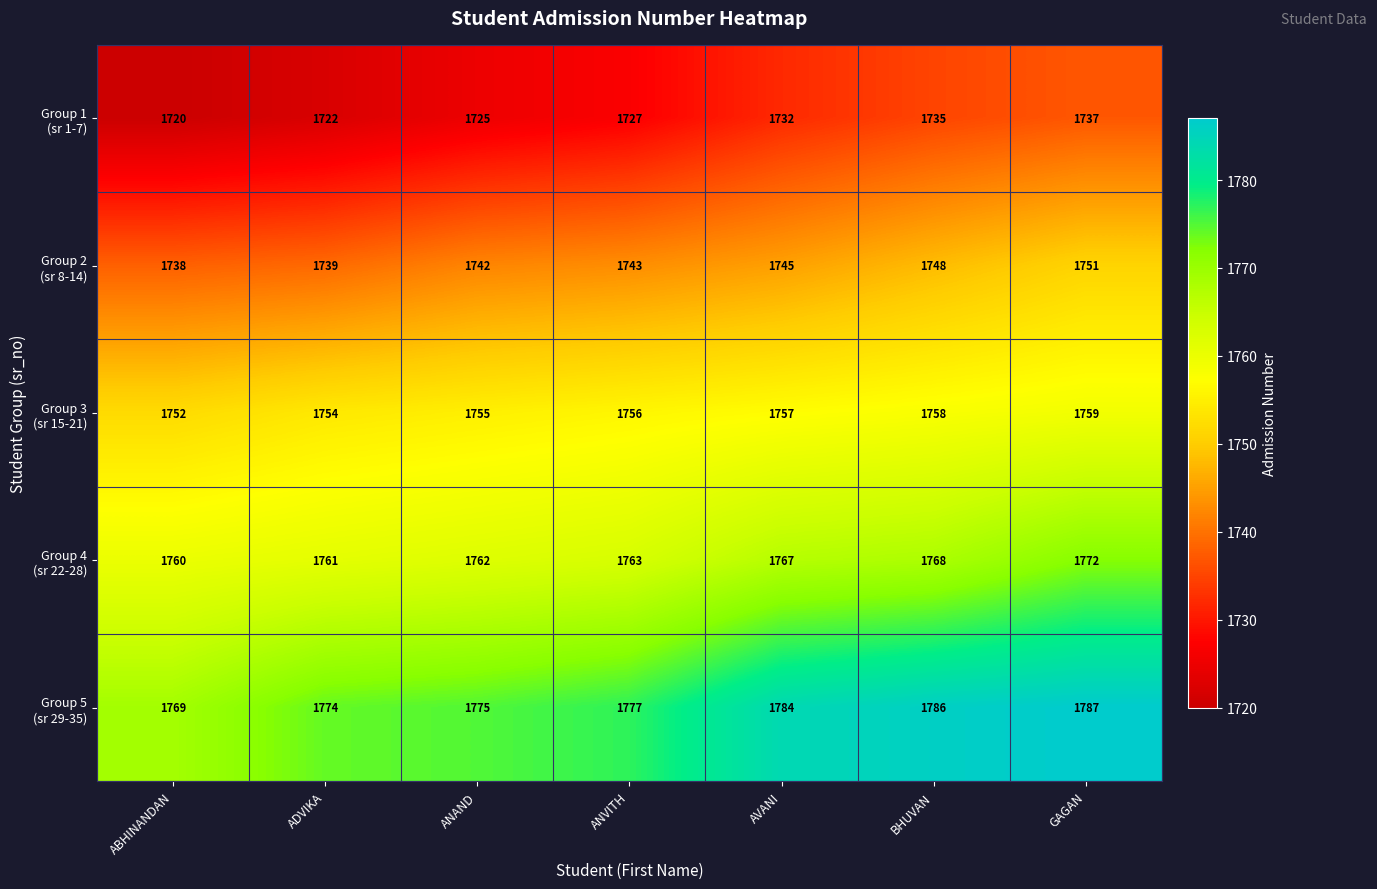

What is the spread (max minus min) of values at AVANI?

52